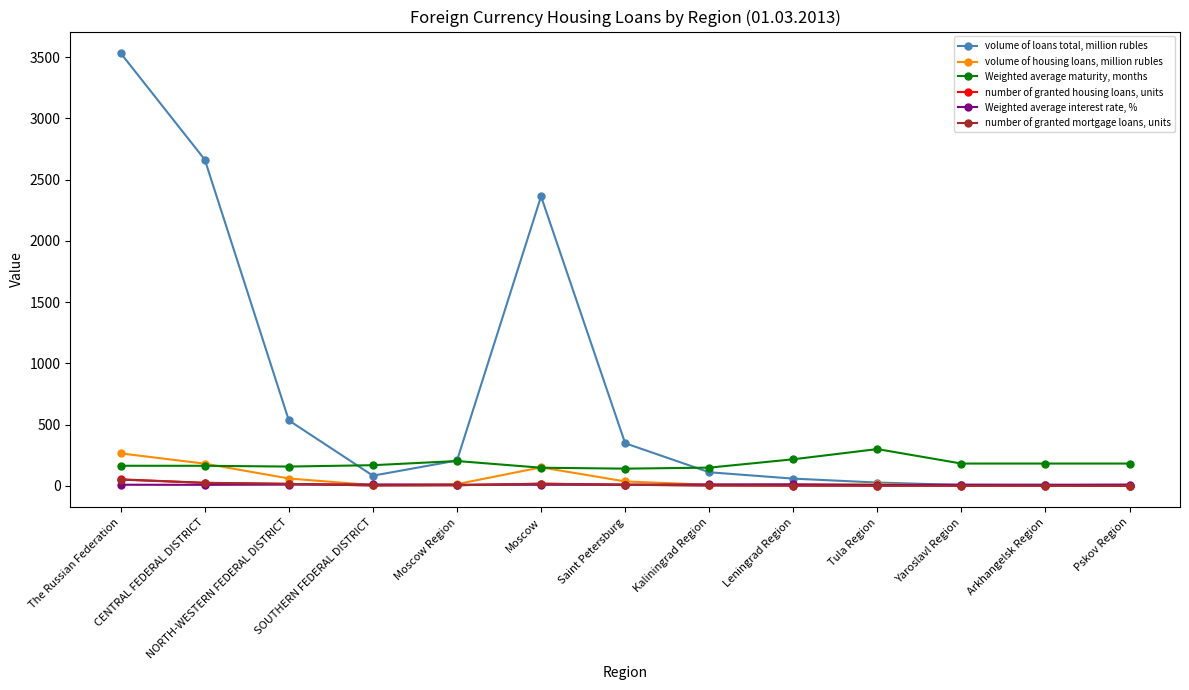

What are all the series names shown in the legend?

volume of loans total, million rubles, volume of housing loans, million rubles, Weighted average maturity, months, number of granted housing loans, units, Weighted average interest rate, %, number of granted mortgage loans, units